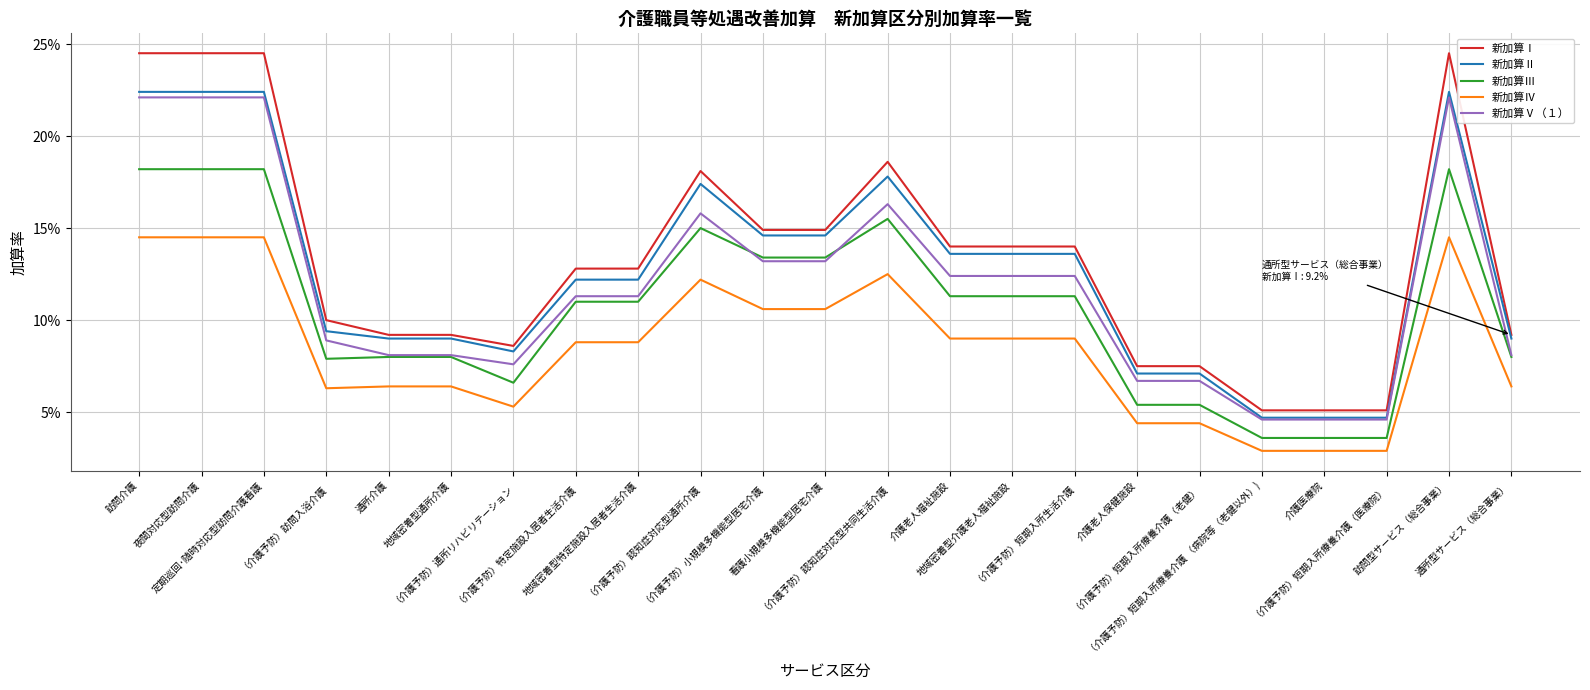

What are all the series names shown in the legend?

新加算Ⅰ, 新加算Ⅱ, 新加算Ⅲ, 新加算Ⅳ, 新加算Ⅴ（１）